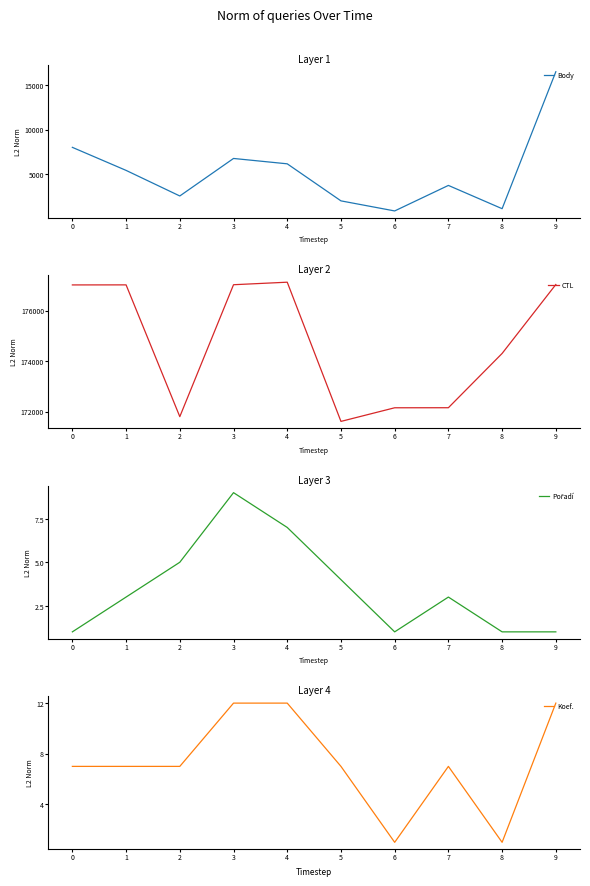

Does the chart have visible grid lines?

No